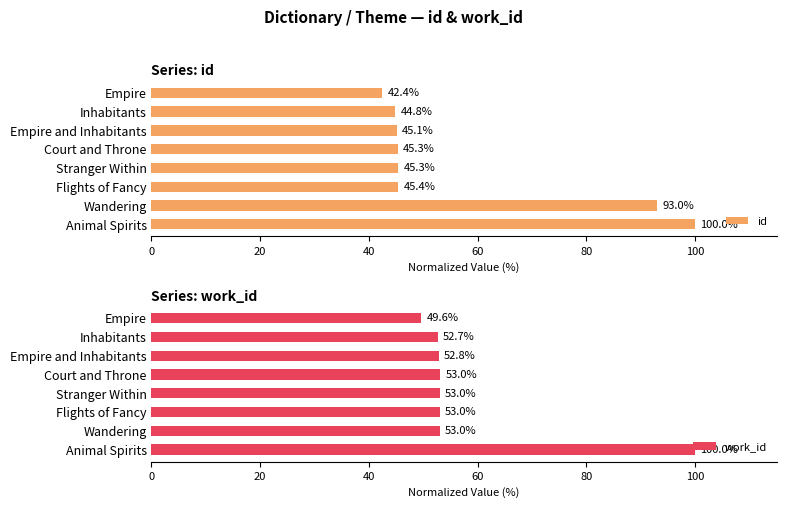

The id series shows 22.7 at Inhabitants. True or false?

False